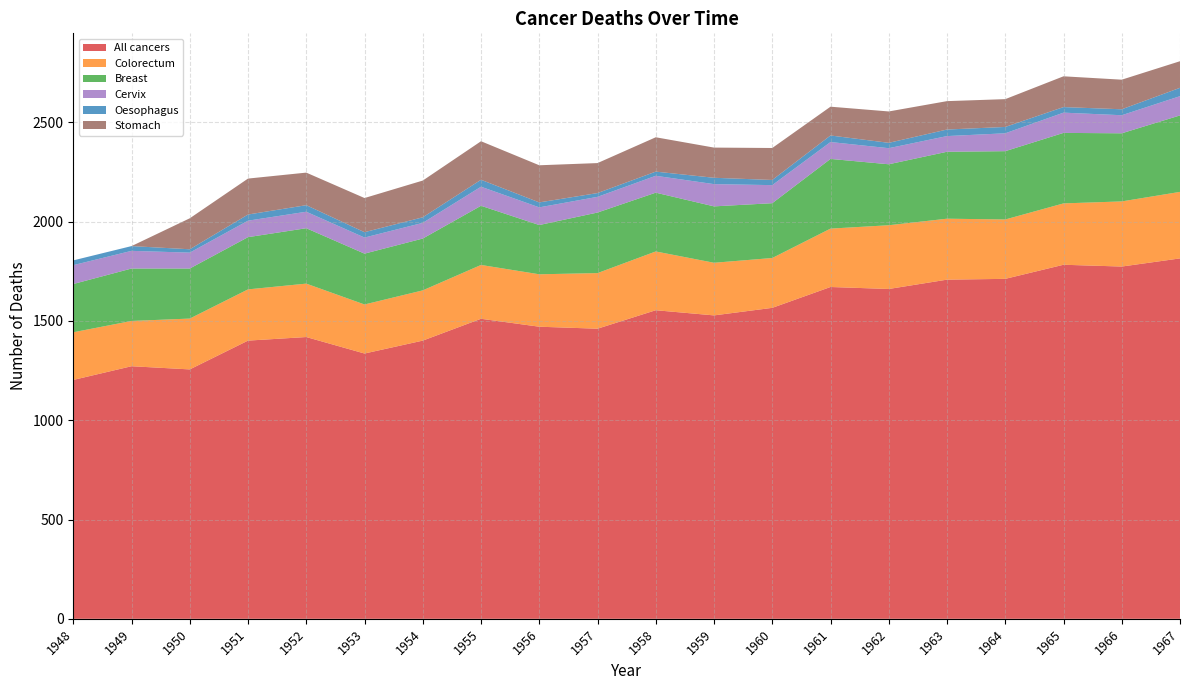

Reading left to right, transcribe all the data shown in this chart.

All cancers: 1203	1272	1256	1401	1419	1336	1401	1511	1471	1461	1554	1528	1566	1671	1661	1708	1712	1783	1774	1815
Colorectum: 240	228	256	258	269	247	253	271	264	280	296	265	251	294	321	307	299	309	328	335
Breast: 243	264	252	263	279	256	261	298	248	305	296	284	276	351	307	337	344	355	343	385
Cervix: 95	89	80	83	83	81	79	96	89	79	85	112	91	85	81	79	90	102	91	97
Oesophagus: 24	24	17	31	33	27	28	35	25	19	21	32	26	33	27	33	32	28	30	42
Stomach: 0	0	156	181	164	172	185	194	187	151	173	152	161	145	158	143	140	155	149	134